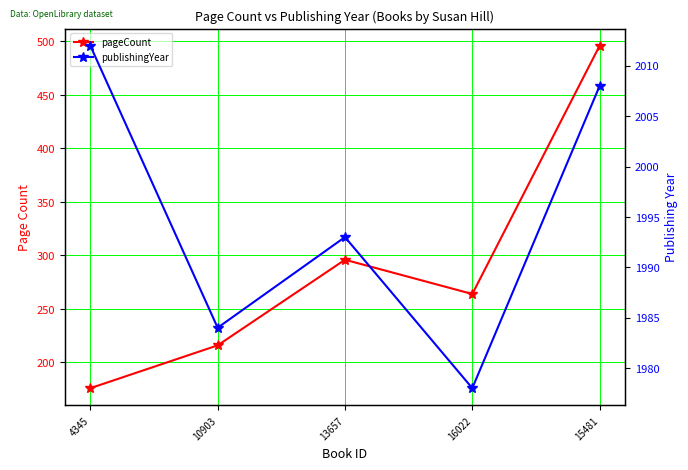

The pageCount series shows 809 at 15481. True or false?

False